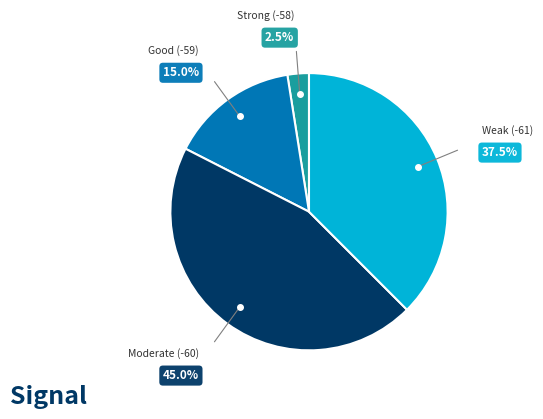

How many slices are in this pie chart?

4